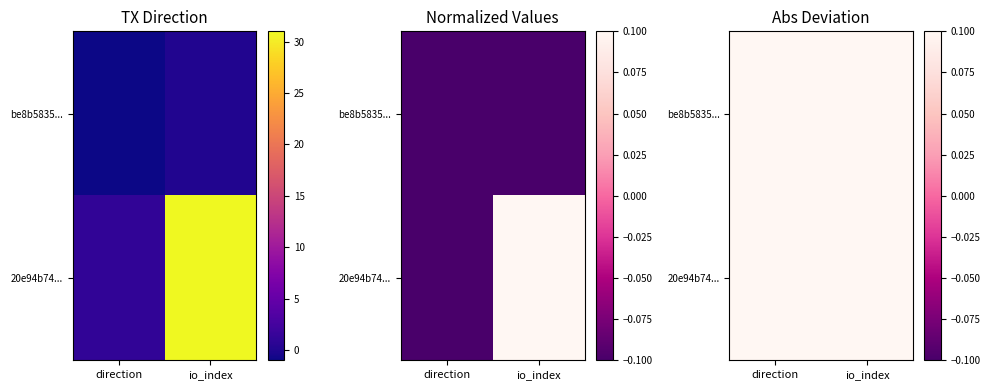

At which label is be8b5835... closest to 8?

io_index